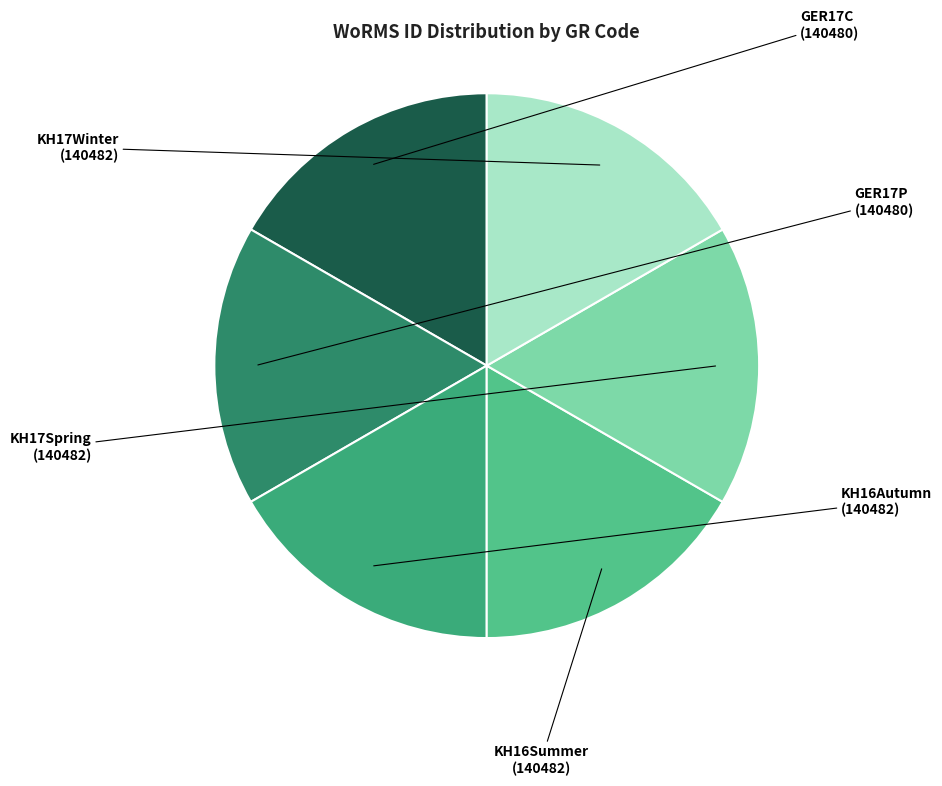

Does GER17P represent more than half of the total?

No